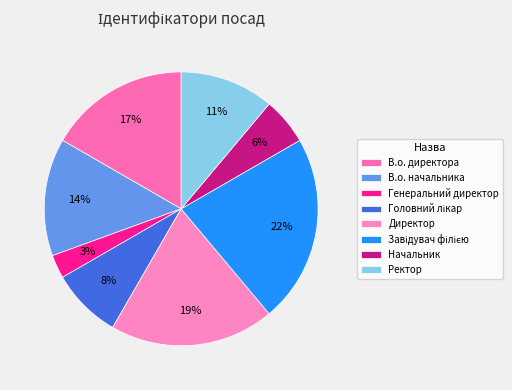

How many segments does this pie chart have?

8